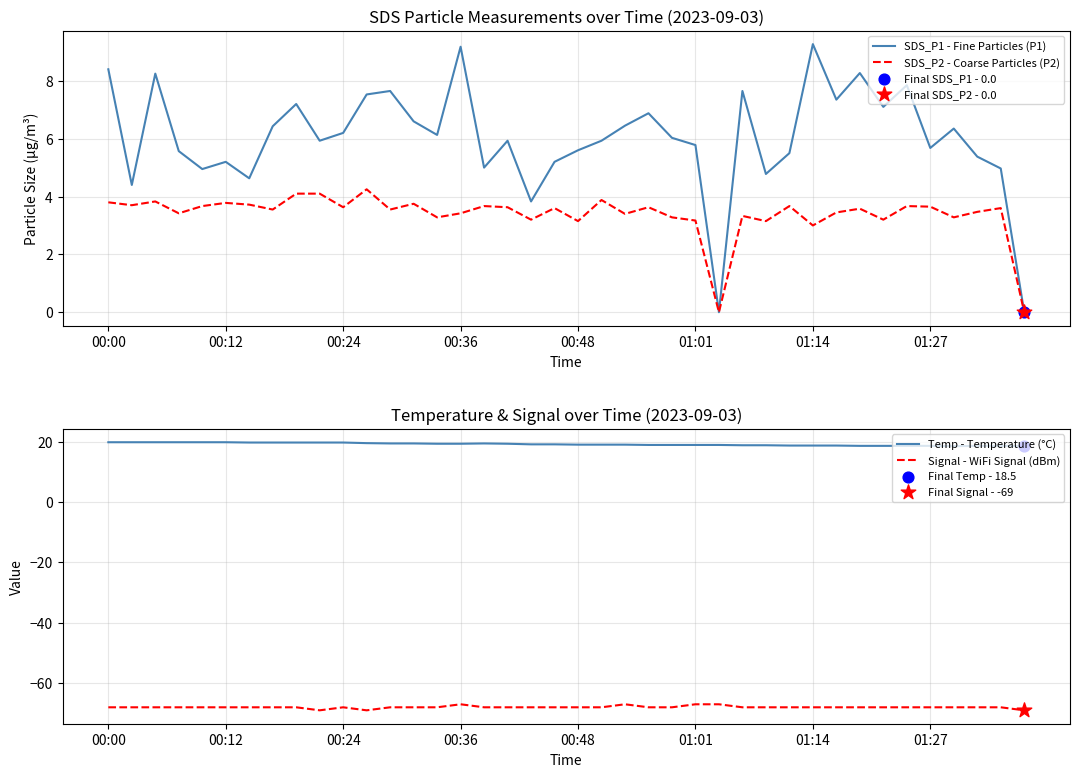

What is the total value across all series at 17?

-39.1